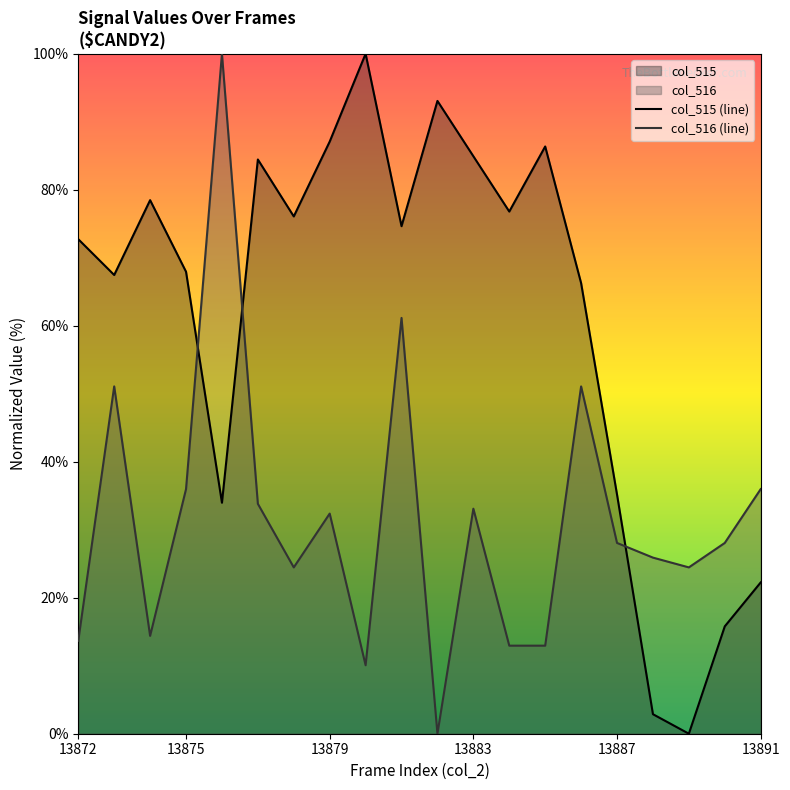

The value of col_515 (line) at 13879 is 87.1. True or false?

True